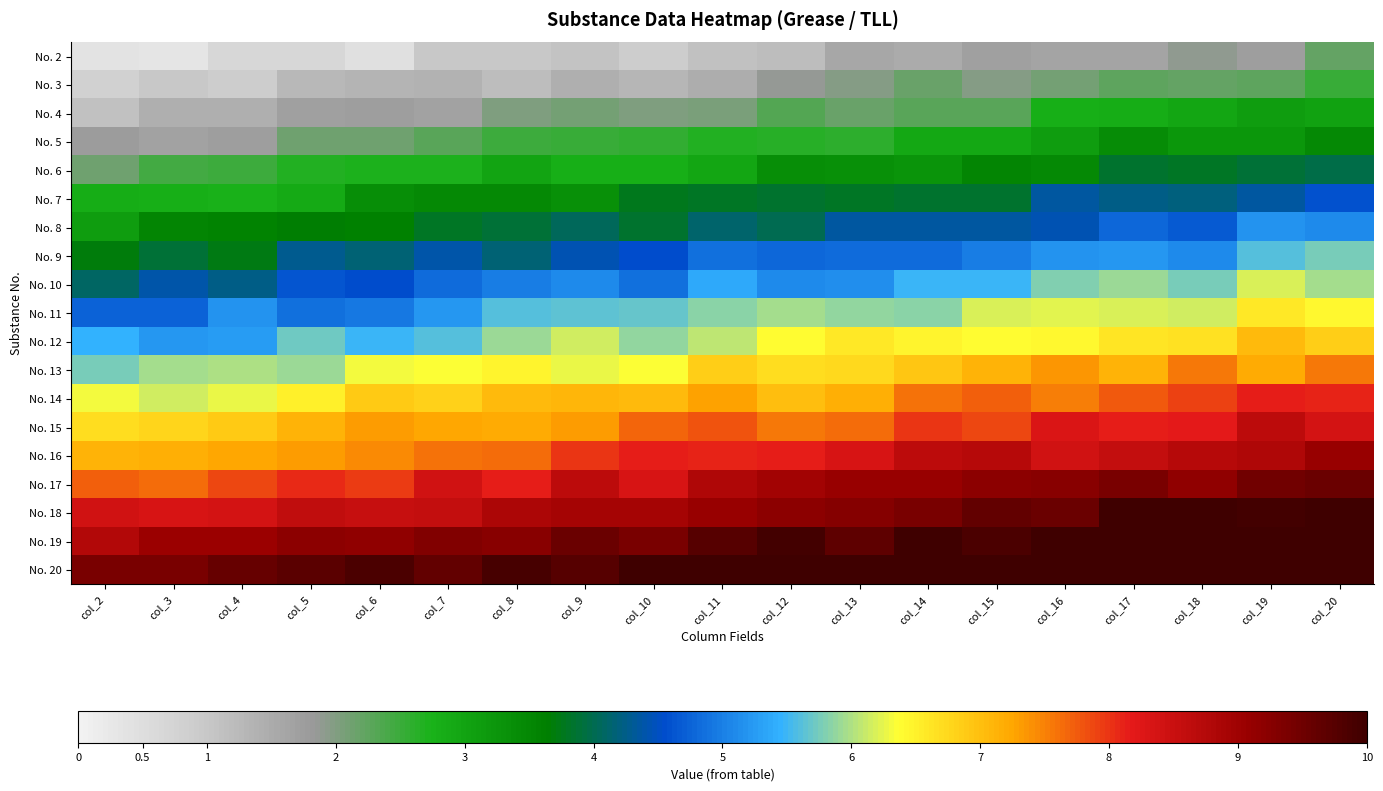

At which category is the sum across all series the highest?

col_20